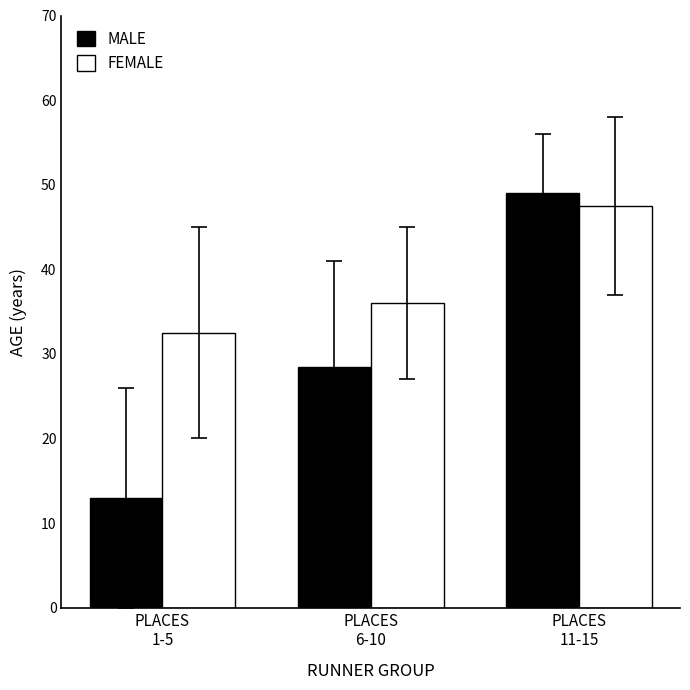

True or false: MALE has a value of 49.0 at PLACES
11-15.

True